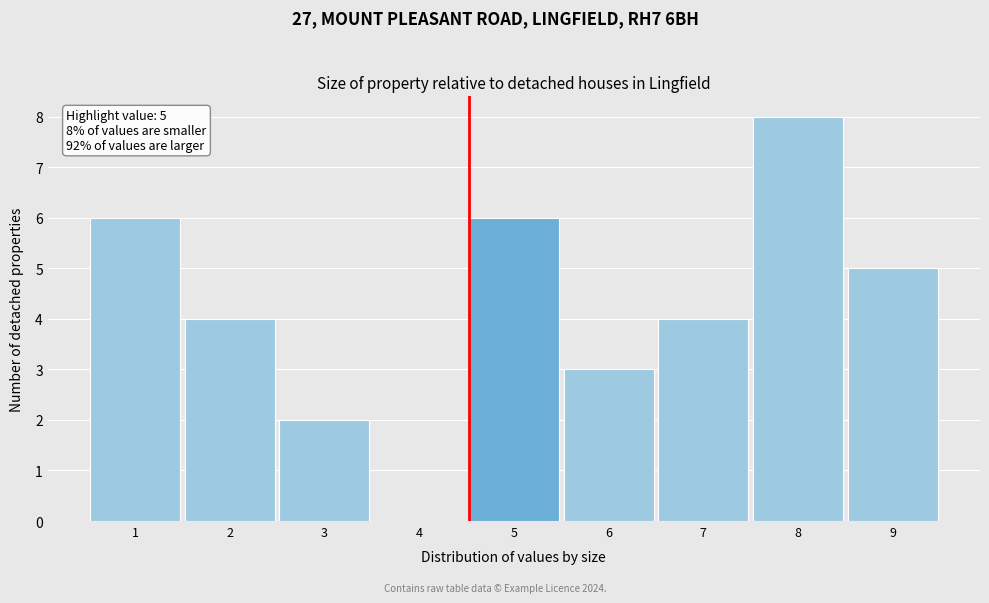

Reading right to left, what are all the values shown in this chart?

9=5	8=8	7=4	6=3	5=6	4=0	3=2	2=4	1=6